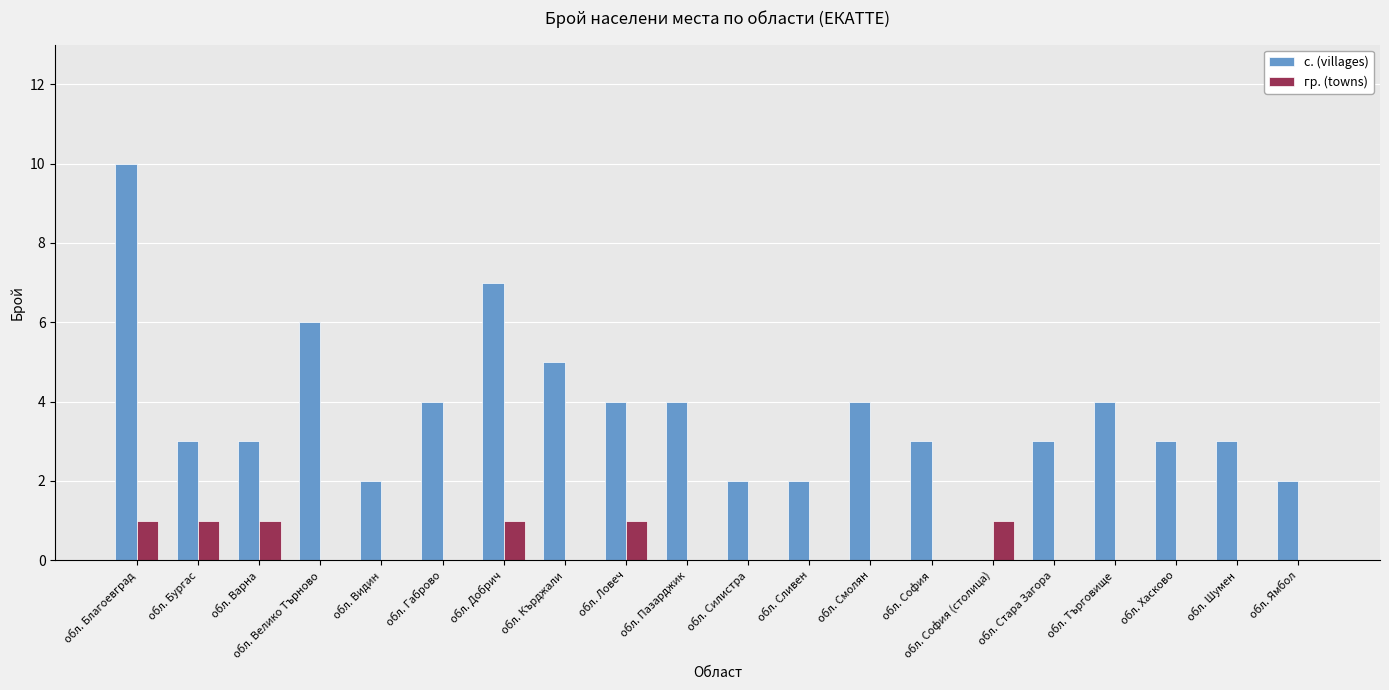

What is the sum of all гр. (towns) values?

6